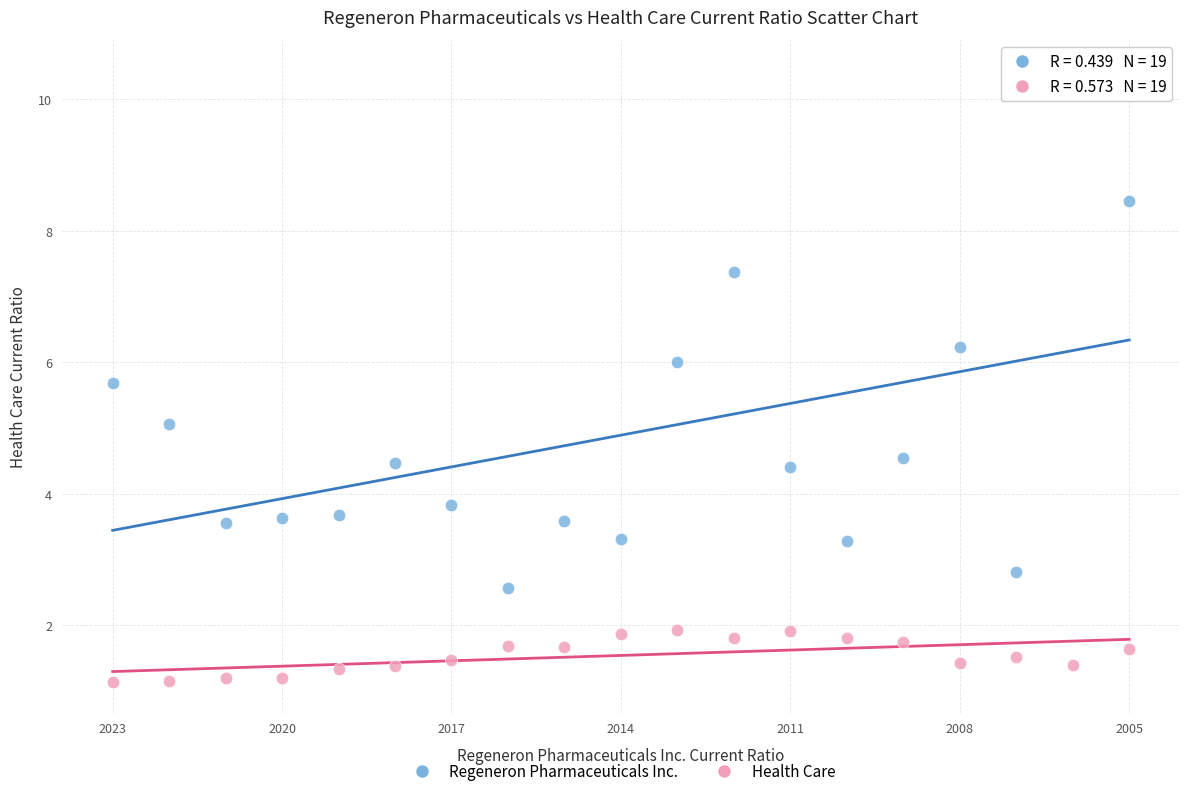

Which series contains the lowest Y value?

Health Care